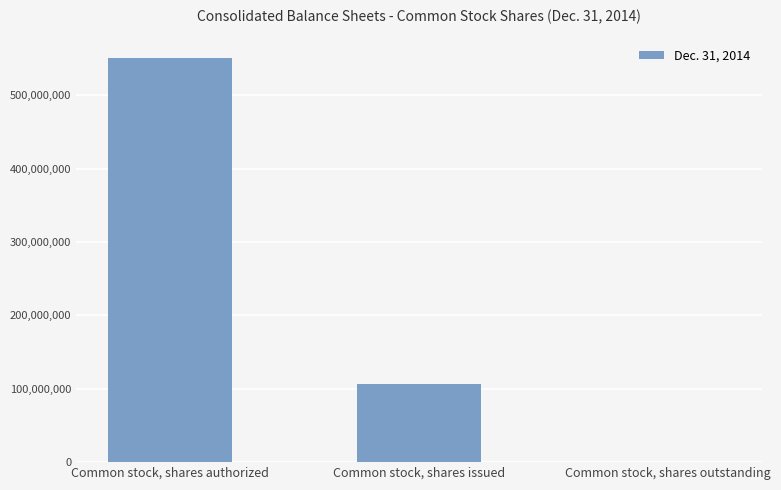

At which label does the data first exceed 106721483?

Common stock, shares authorized